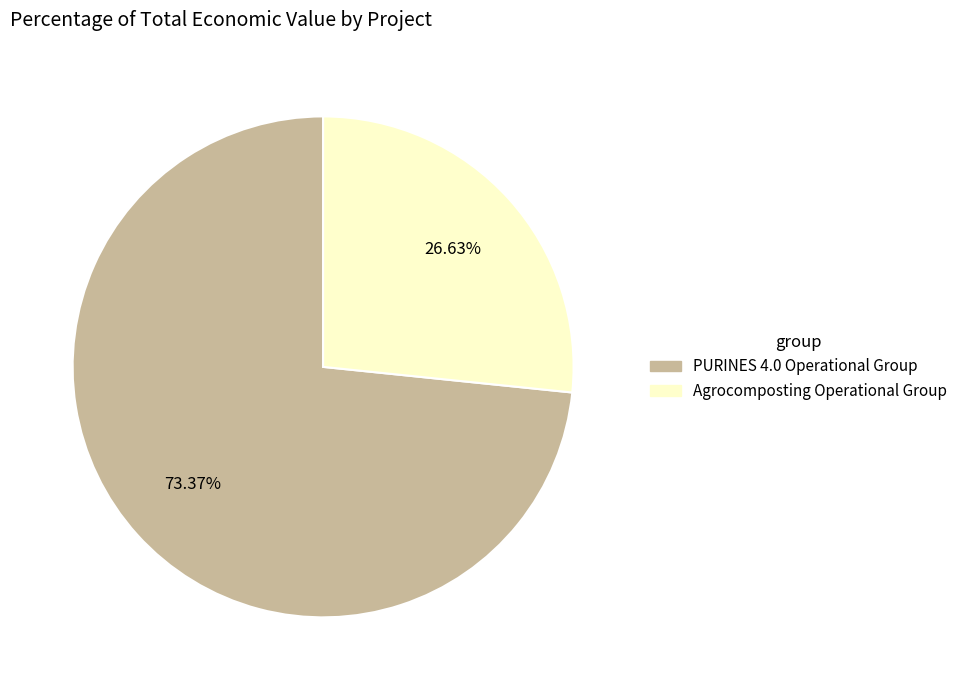

The PURINES 4.0 Operational Group slice represents 61% of the pie. True or false?

False